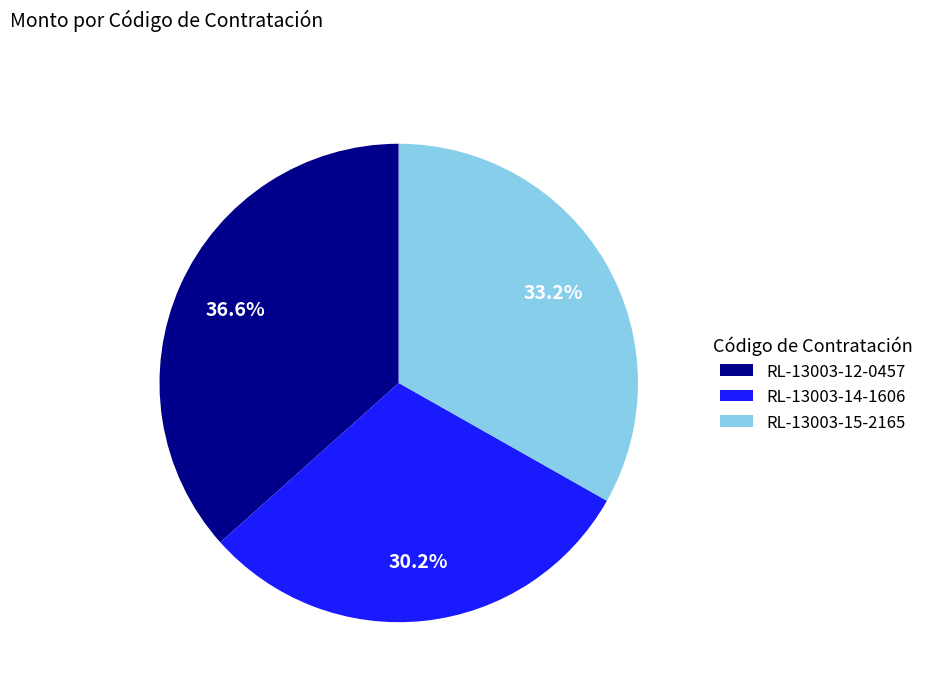

How many slices are in this pie chart?

3